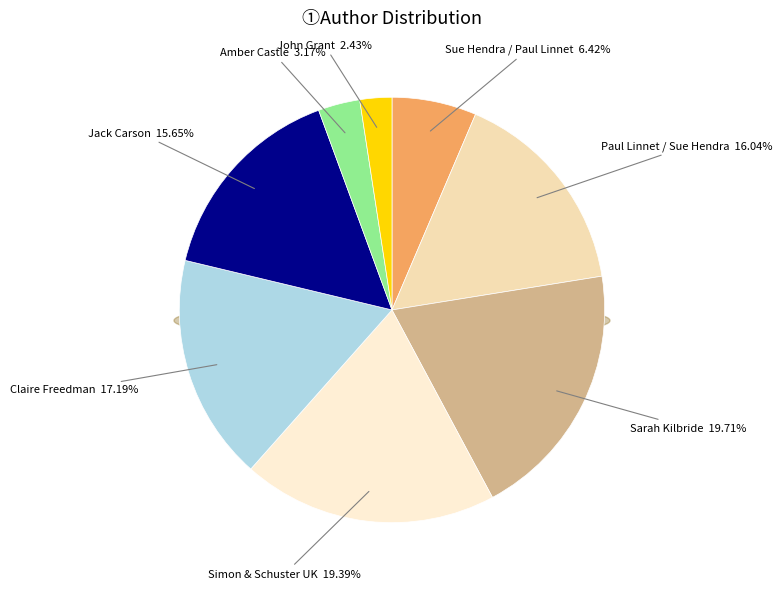

To the nearest percent, what percentage of the pie is Paul Linnet / Sue Hendra?

16%